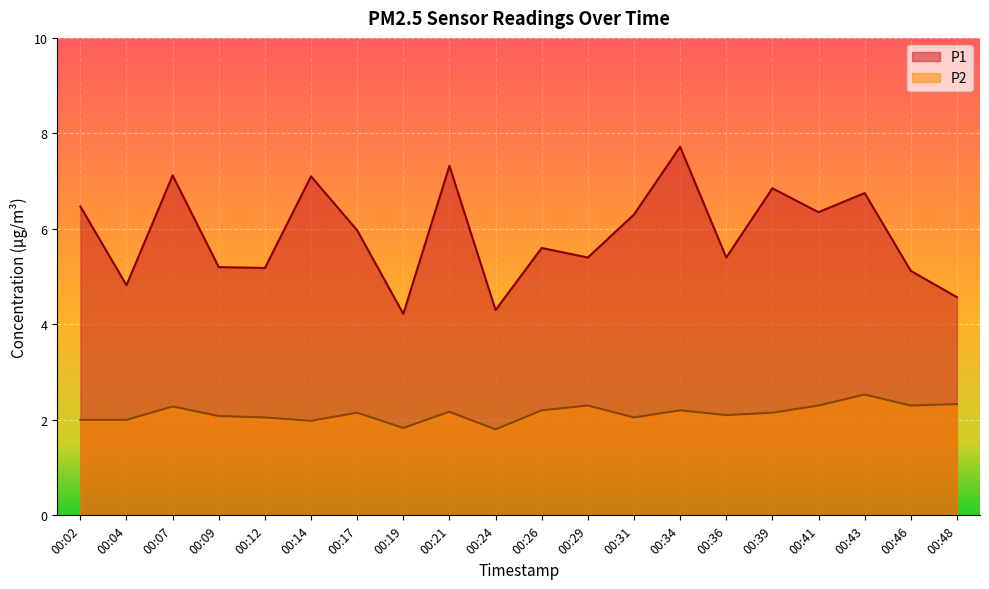

True or false: P2 and P1 cross at least once.

False